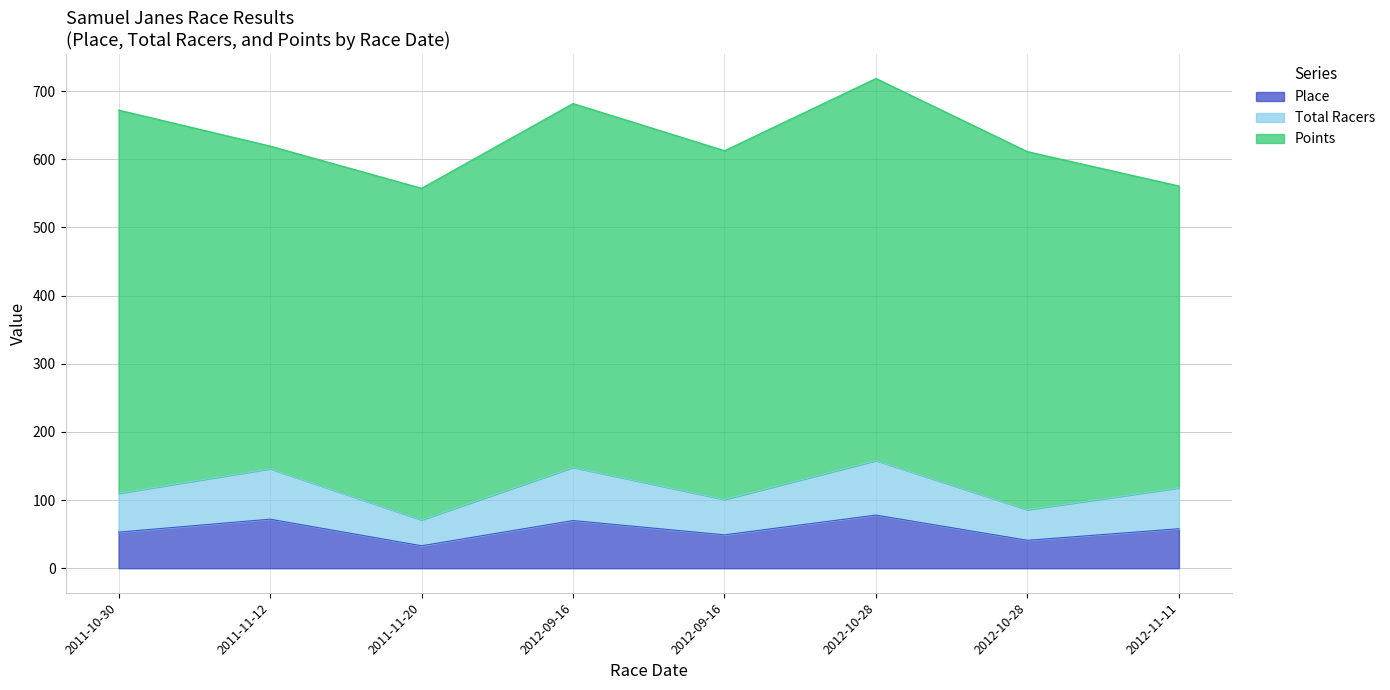

True or false: Total Racers and Place cross at least once.

False